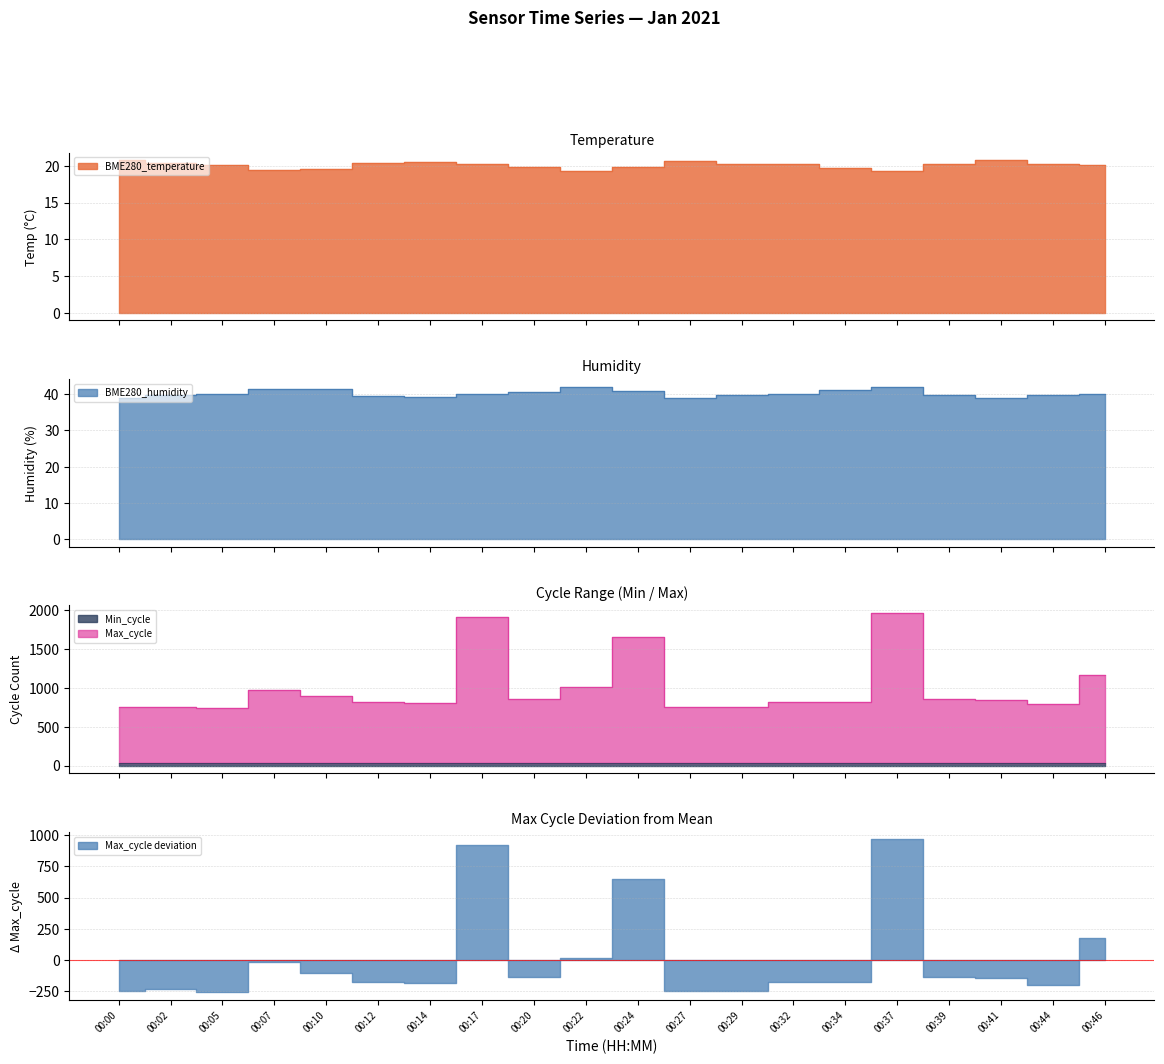

Is the value of Max_cycle at 00:22 greater than the value of BME280_temperature at 00:20?

Yes